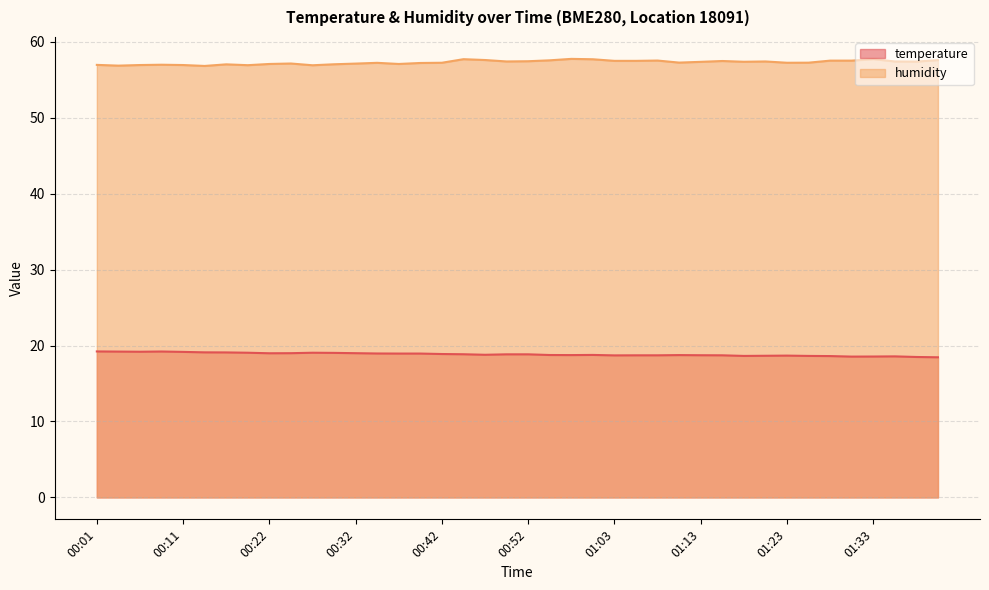

What position from the left is 00:52?

21